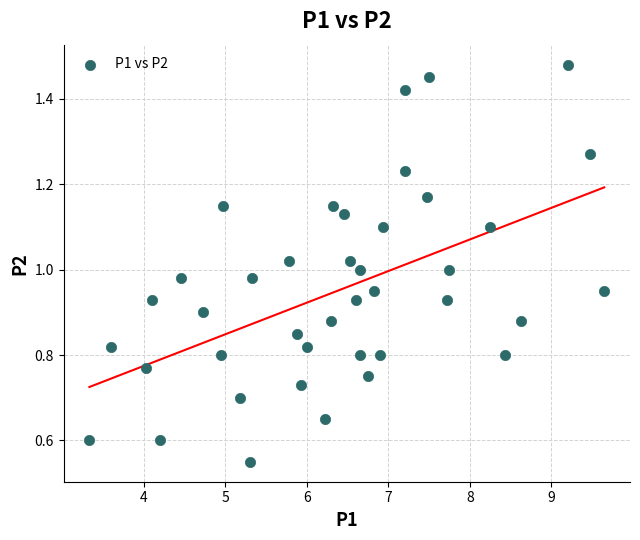

What is the range of X values (max minus min)?

6.3